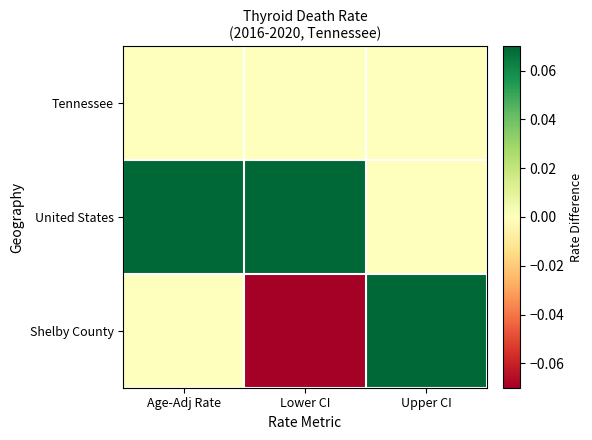

Reading left to right, extract all data points from this chart.

Tennessee: Age-Adj Rate=0.0	Lower CI=0.0	Upper CI=0.0
United States: Age-Adj Rate=0.1	Lower CI=0.1	Upper CI=0.0
Shelby County: Age-Adj Rate=0.0	Lower CI=-0.2	Upper CI=0.1